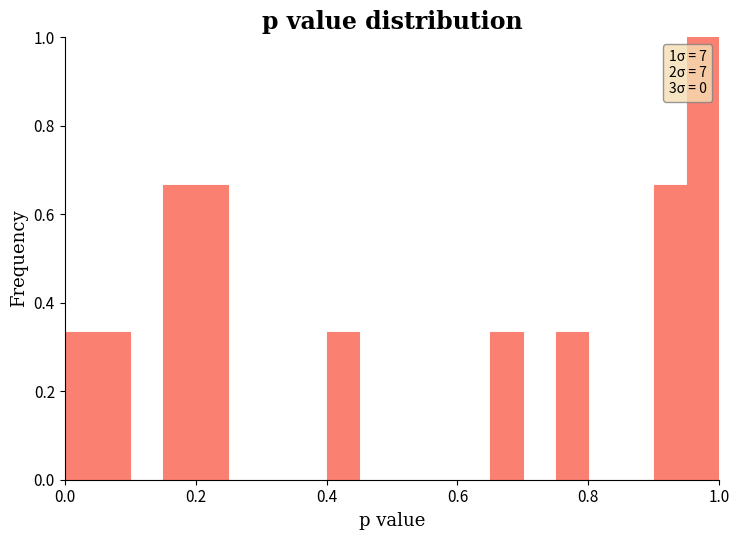

Read against the x-axis, roughly where is the centre of the tallest bar?

0.98